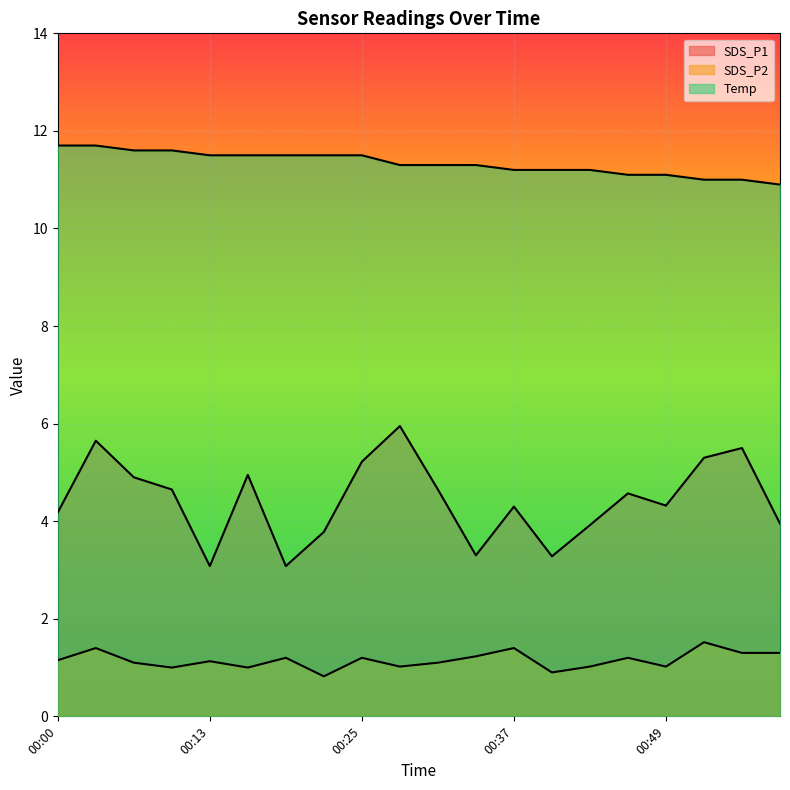

True or false: SDS_P2 and SDS_P1 intersect in this chart.

False